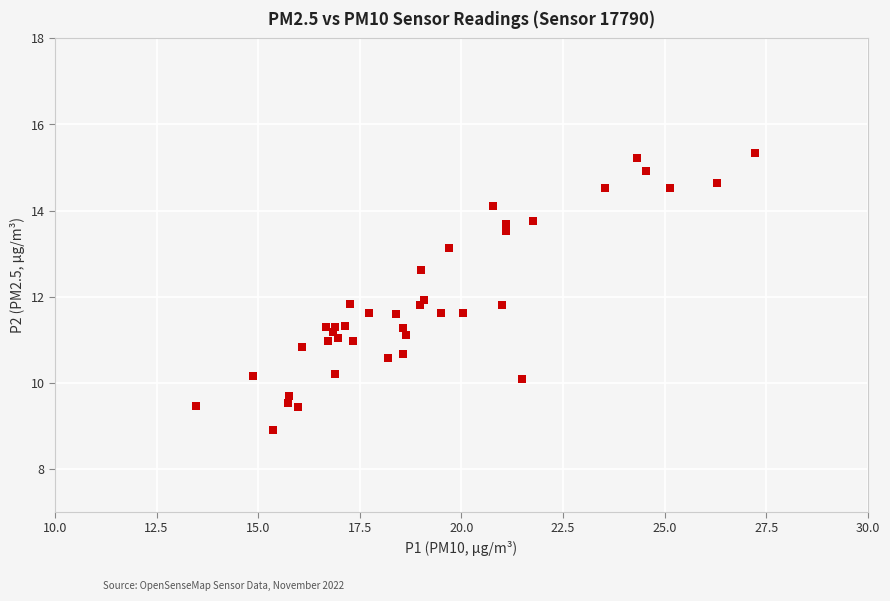

What is the range of Y values (max minus min)?

6.4